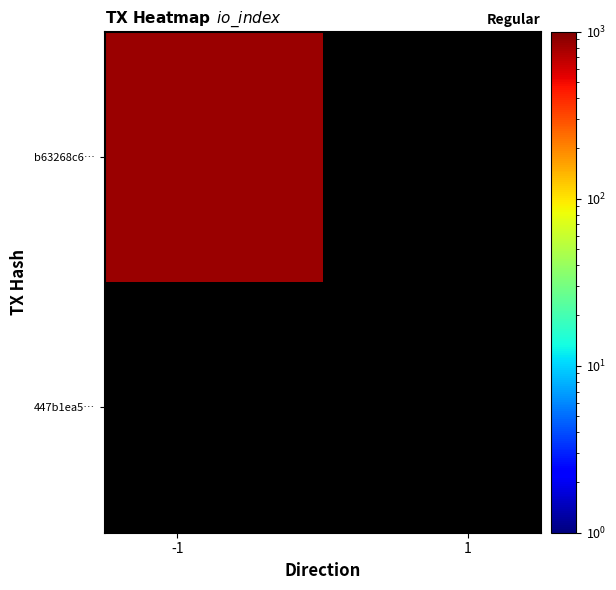

Read the b63268c65df6d663074a06951948a130f0220ea value at io_index, to the nearest 100.

800